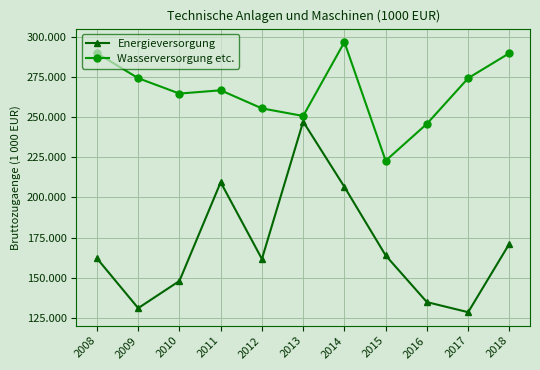

Does the chart have visible grid lines?

Yes